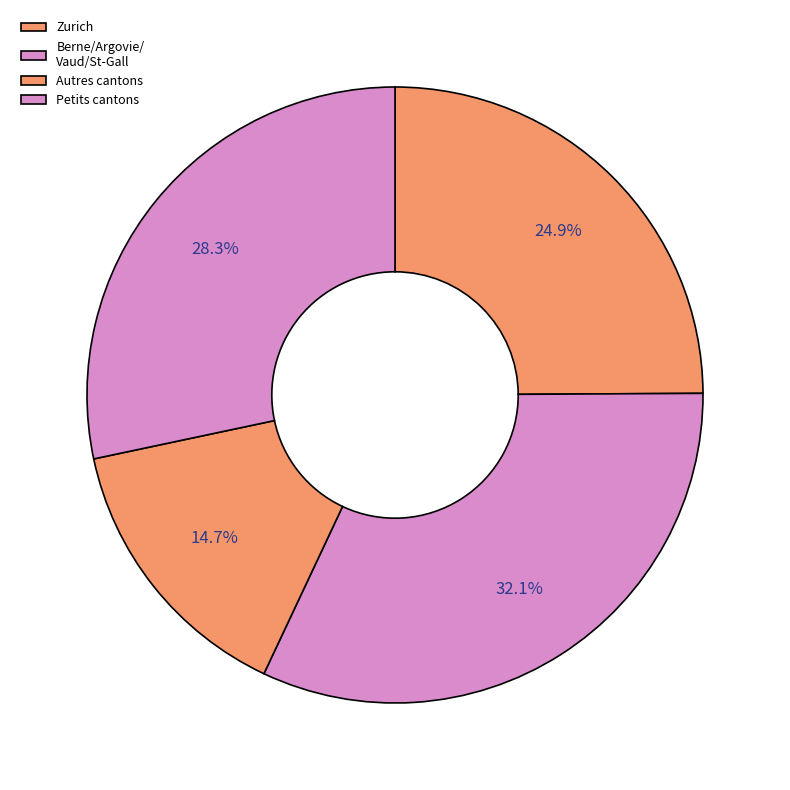

Which slice is the largest?

Berne/Argovie/ Vaud/St-Gall